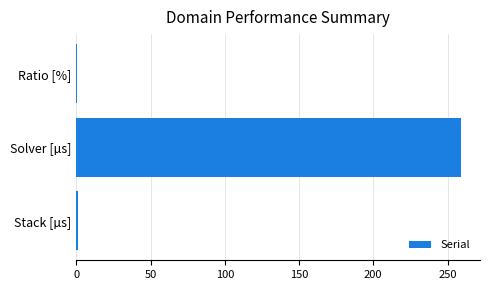

Between Stack [µs] and Solver [µs], which is larger?

Solver [µs]